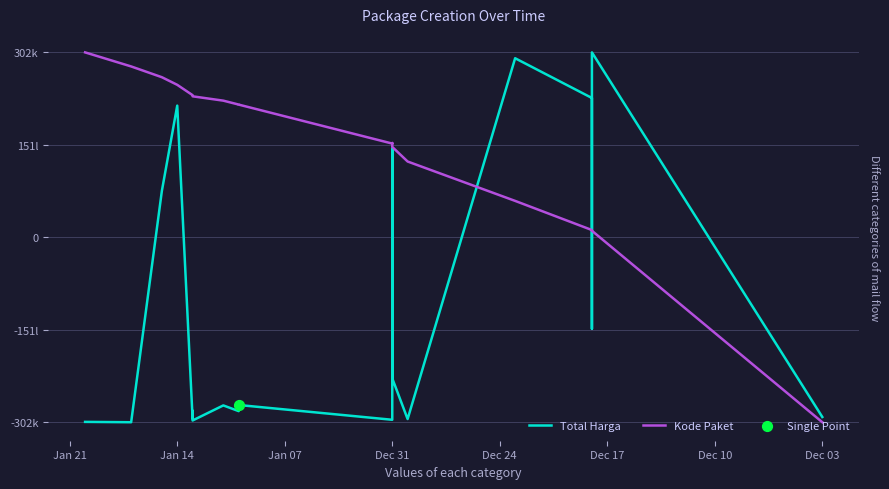

Is the value of Kode Paket at 18 greater than the value of Total Harga at 9?

Yes